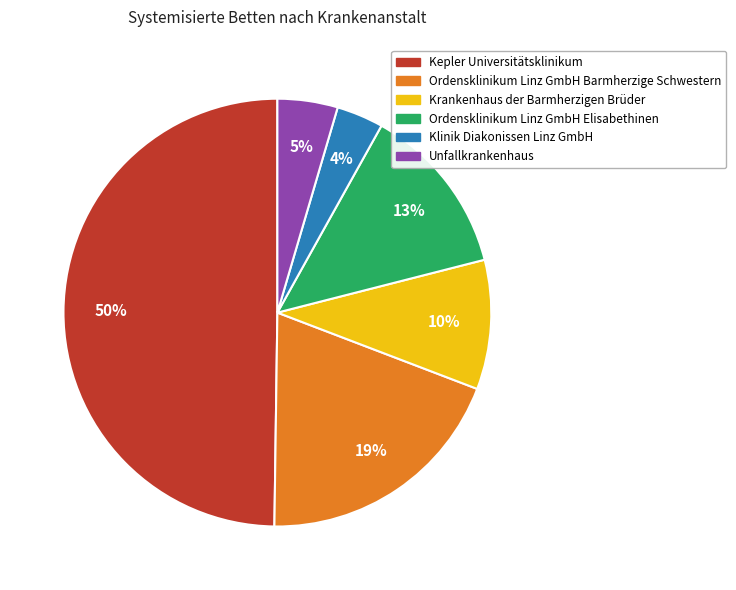

What is the ratio of the value at Krankenhaus der Barmherzigen Brüder to the value at Kepler Universitätsklinikum?

0.2